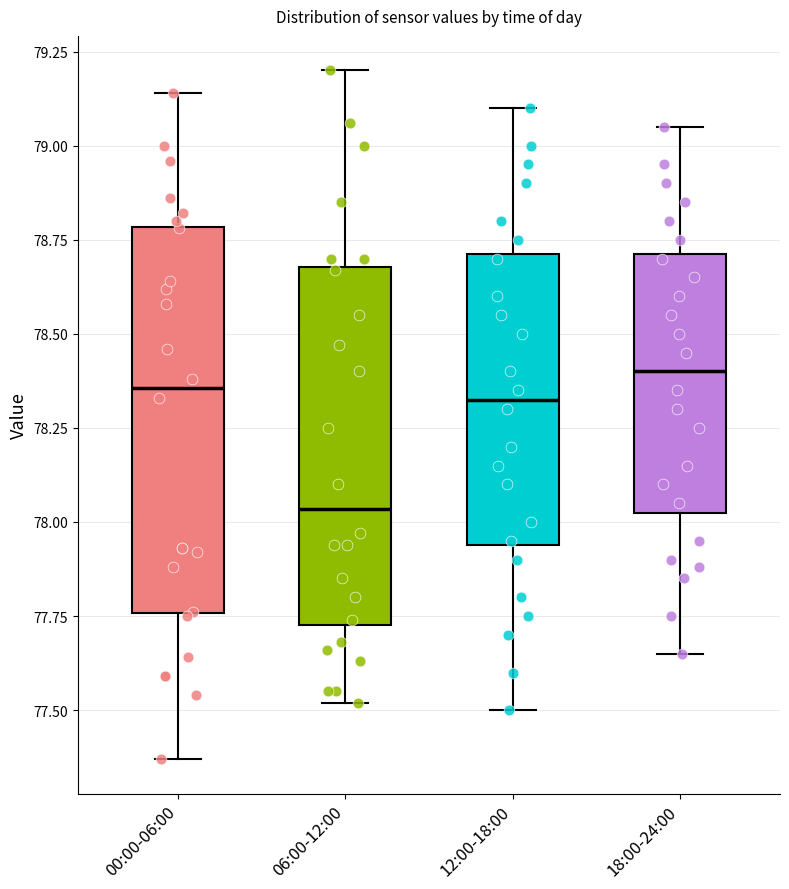

Reading left to right, transcribe this box plot: for each box, give where its median line is, the range the box spans, and where its two whiskers end, as read against the y-axis. The values are not printed on the chart, so give them approximately, as read against the axis.

00:00-06:00: median 78.35, box 77.75 to 78.80, whiskers 77.35 to 79.15
06:00-12:00: median 78.05, box 77.75 to 78.70, whiskers 77.50 to 79.20
12:00-18:00: median 78.35, box 77.95 to 78.70, whiskers 77.50 to 79.10
18:00-24:00: median 78.40, box 78.05 to 78.70, whiskers 77.65 to 79.05